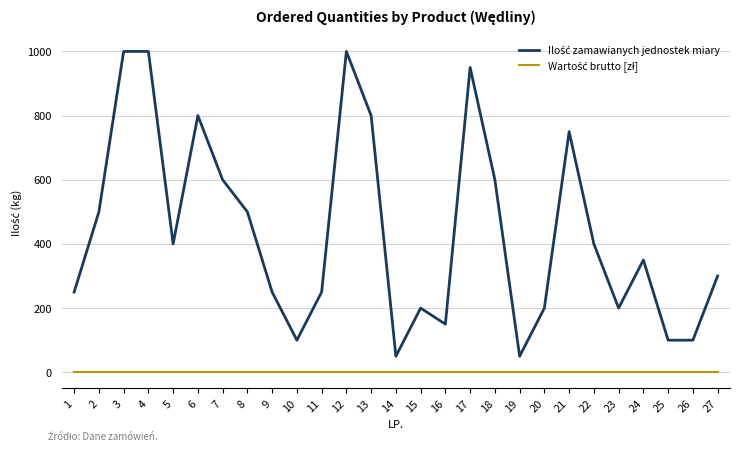

What is the total value across all series at 24?

350